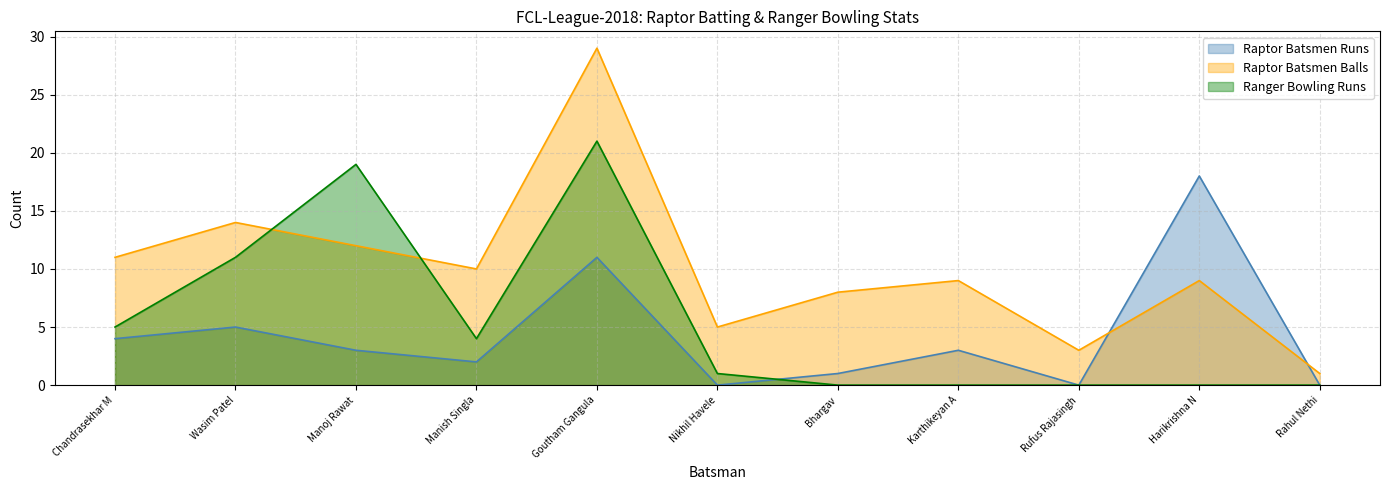

At which label does Raptor Batsmen Runs reach its minimum?

Nikhil Havele